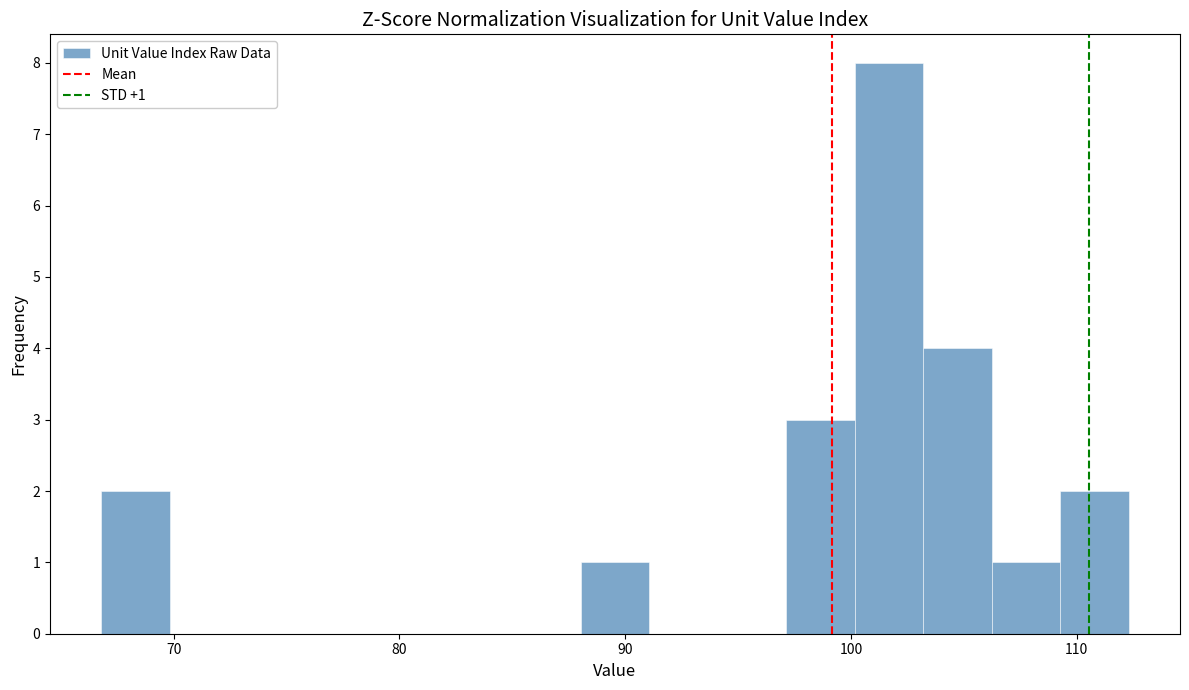

Read against the x-axis, roughly where is the centre of the tallest bar?

102